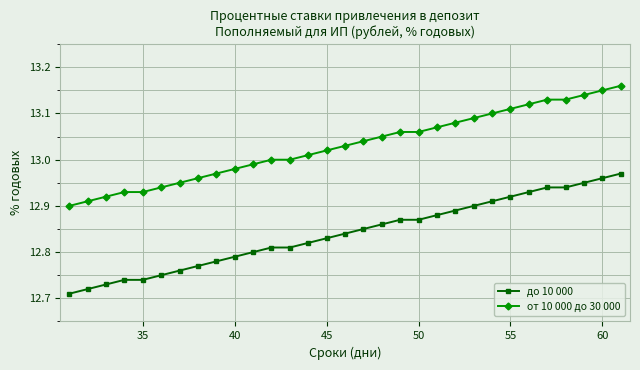

At how many categories does at least one series exceed 12?

31